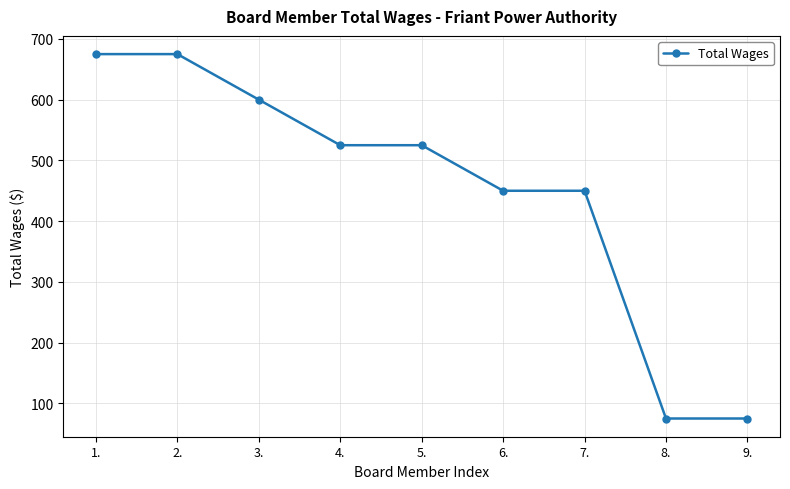

What is the average value?

450